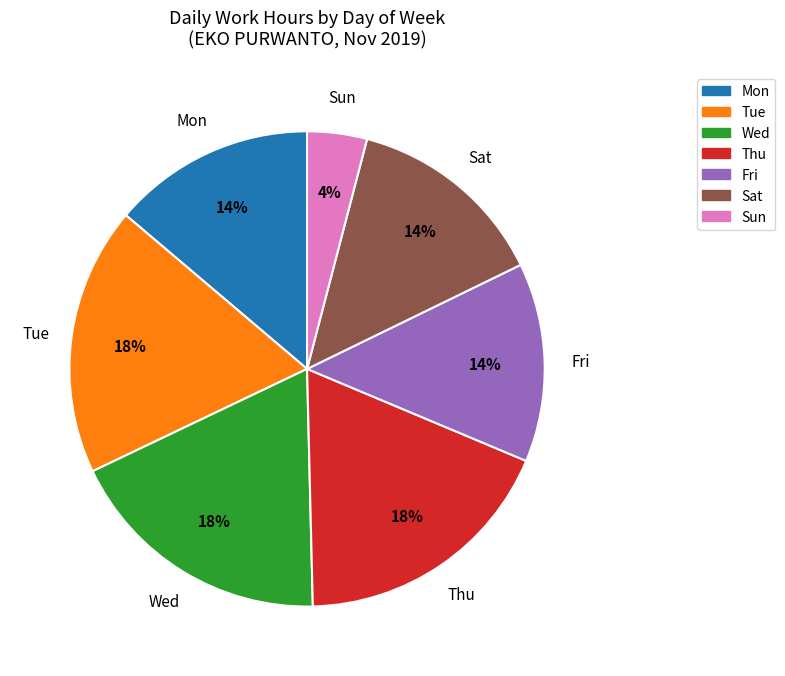

Is there any slice that represents more than half of the pie?

No